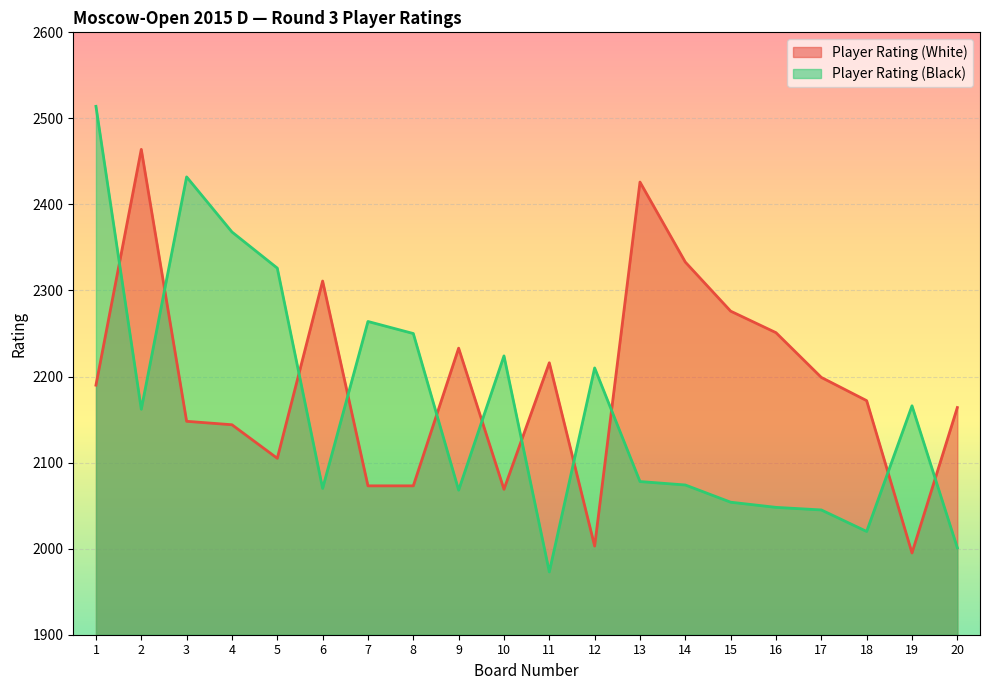

Read the Player Rating (White) value at 18.

2172